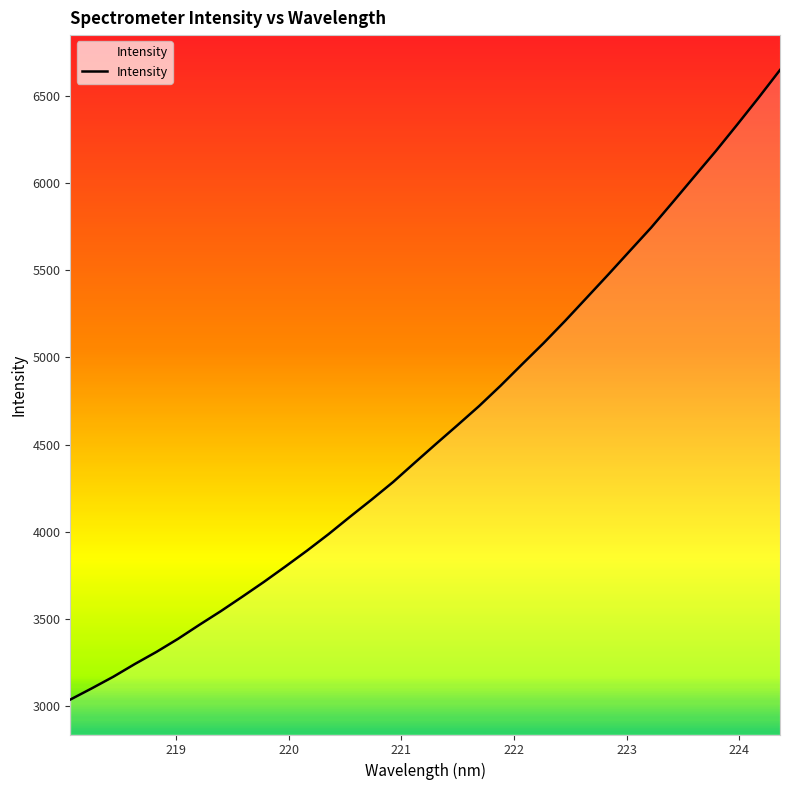

What is the greatest value displayed?

6647.4